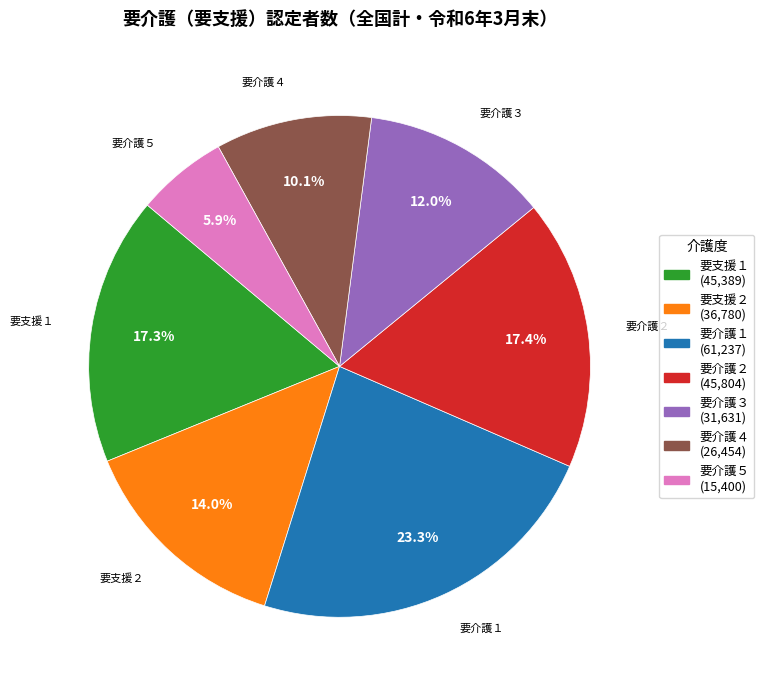

Is 要支援１ the majority of the pie?

No